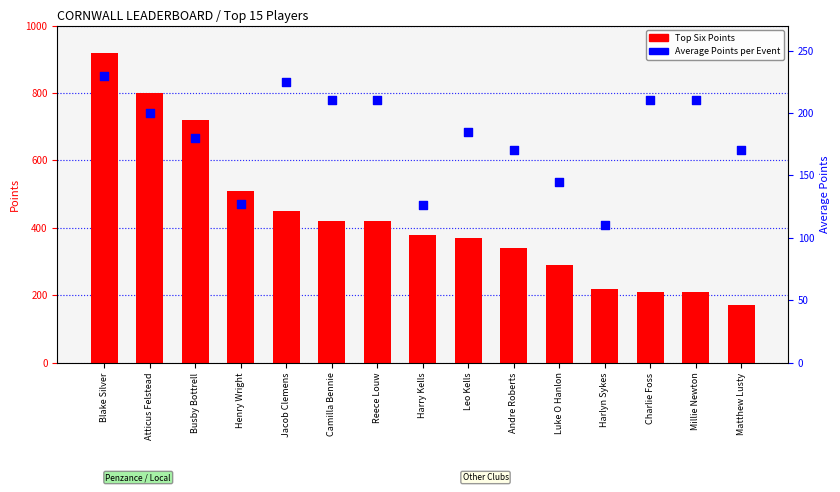

What are all the series names shown in the legend?

Top Six Points, Average Points